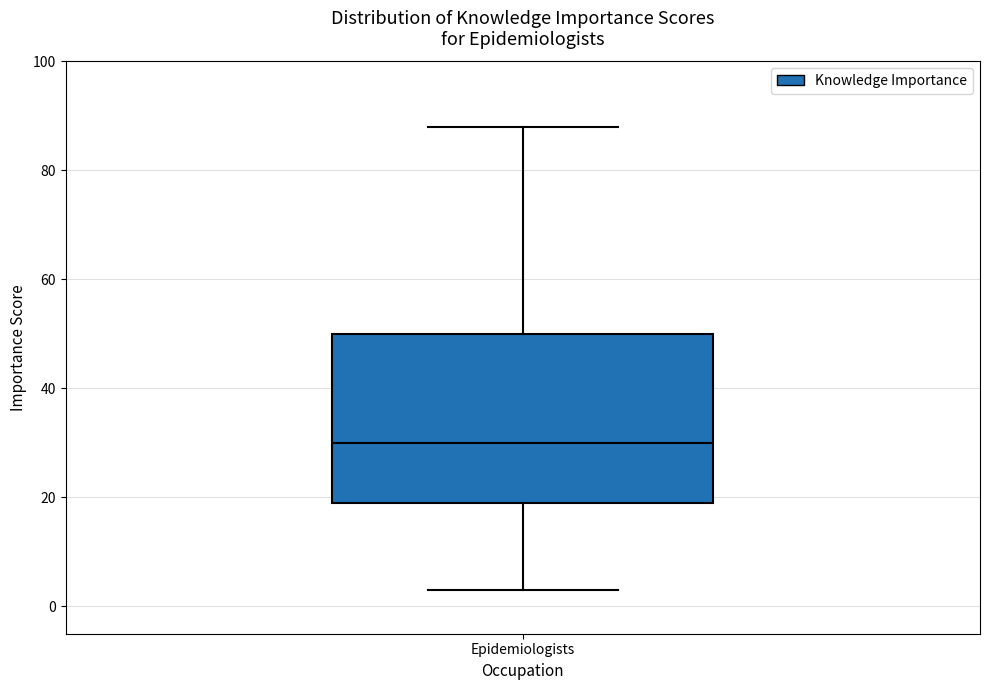

Read this box plot against the y-axis: the position of the median line, the range covered by the box, and the ends of both whiskers. The values are not printed on the chart, so give them approximately, as read against the axis.

median 30, box 20 to 50, whiskers 4 to 88